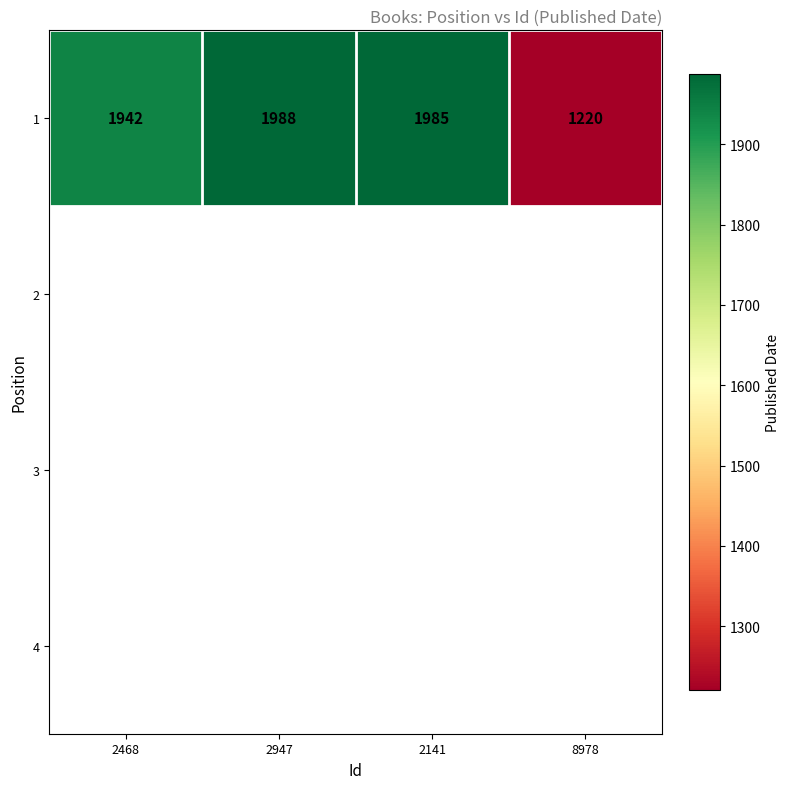

The 1 series shows 819 at 2141. True or false?

False